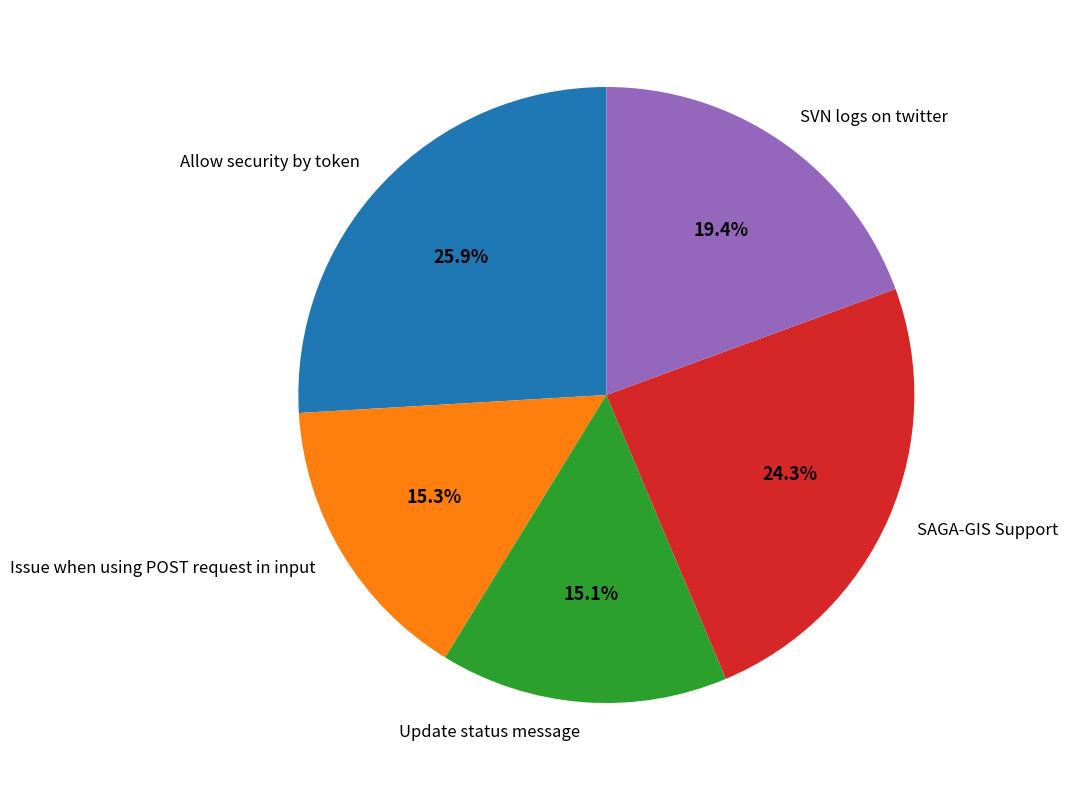

To the nearest percent, what is the combined percentage of Update status message and Issue when using POST request in input?

30%